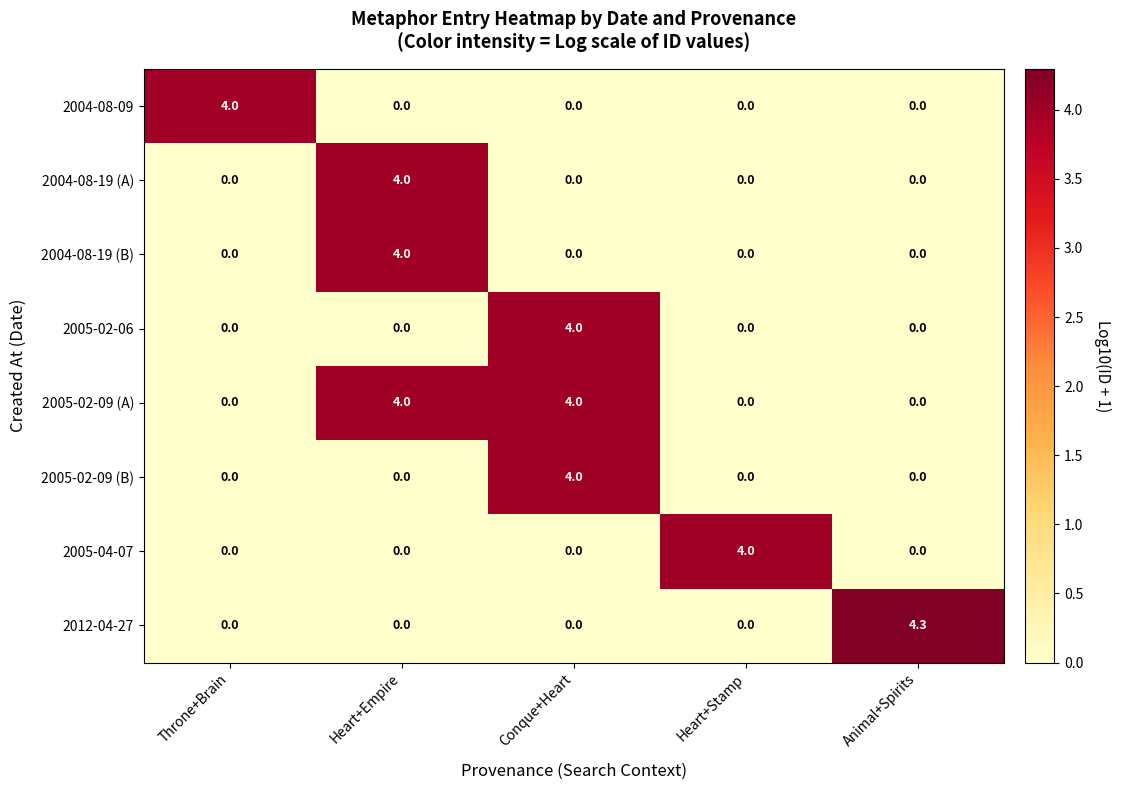

Which label corresponds to the largest value in the chart?

Animal+Spirits